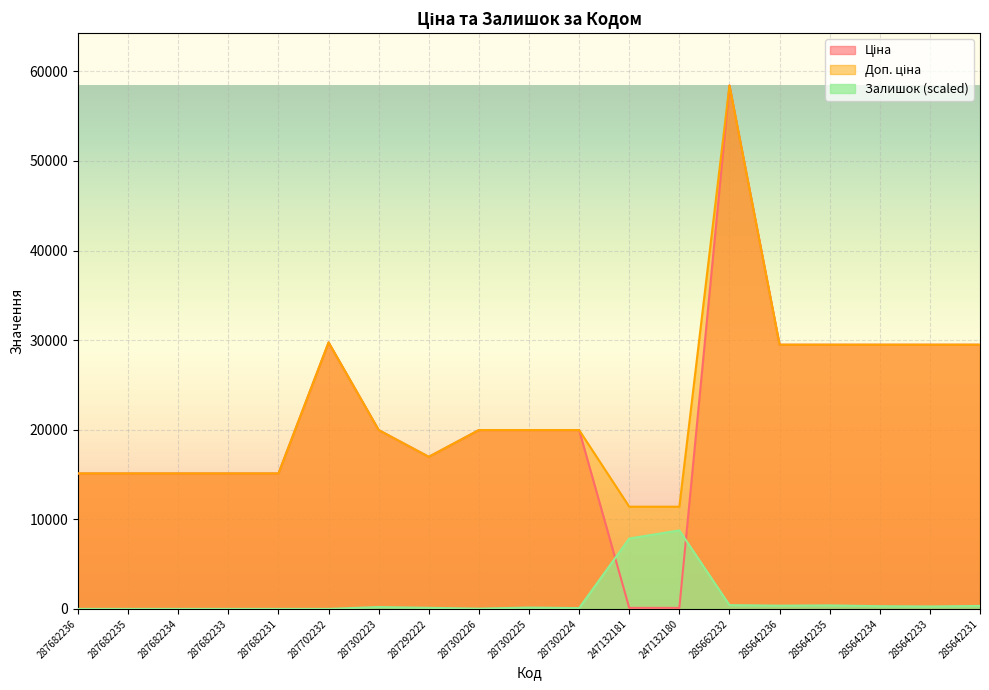

Which series has the widest spread of values?

Ціна